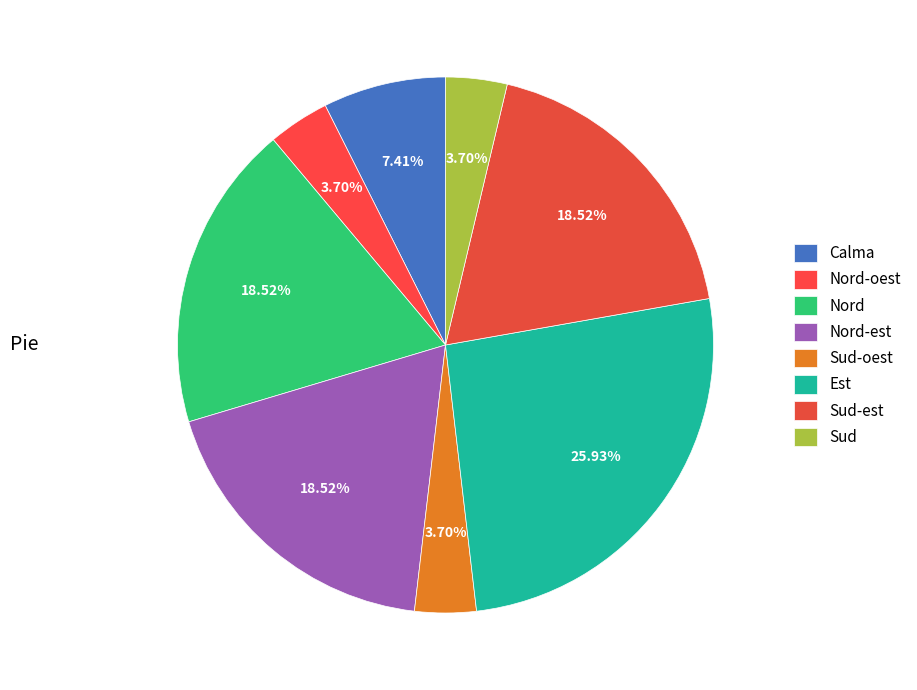

Rank the categories by value from lowest to highest.

Nord-oest, Sud-oest, Sud, Calma, Nord, Nord-est, Sud-est, Est